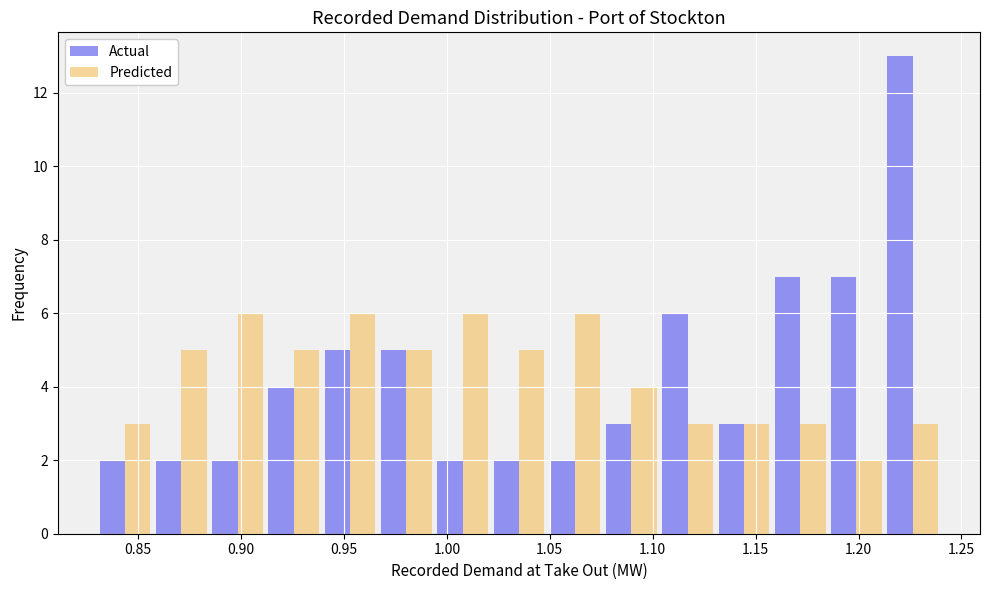

Reading left to right, transcribe this chart: for each range on the x-axis, give the height of each series' bar. Neither the bar edges nor the heights are printed on the chart, so give them approximately, as read against the axes.

0.830 to 0.855: Actual=2	Predicted=3
0.855 to 0.885: Actual=2	Predicted=5
0.885 to 0.910: Actual=2	Predicted=6
0.910 to 0.940: Actual=4	Predicted=5
0.940 to 0.965: Actual=5	Predicted=6
0.965 to 0.995: Actual=5	Predicted=5
0.995 to 1.020: Actual=2	Predicted=6
1.020 to 1.050: Actual=2	Predicted=5
1.050 to 1.075: Actual=2	Predicted=6
1.075 to 1.105: Actual=3	Predicted=4
1.105 to 1.130: Actual=6	Predicted=3
1.130 to 1.160: Actual=3	Predicted=3
1.160 to 1.185: Actual=7	Predicted=3
1.185 to 1.215: Actual=7	Predicted=2
1.215 to 1.240: Actual=13	Predicted=3